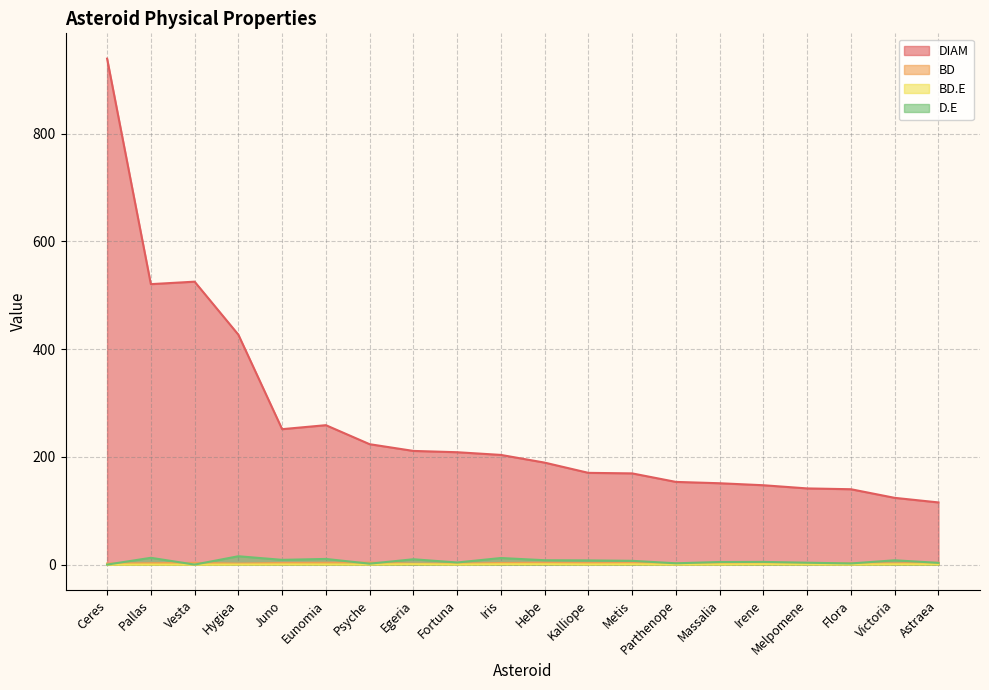

What is the total value across all series at Eunomia?

273.6